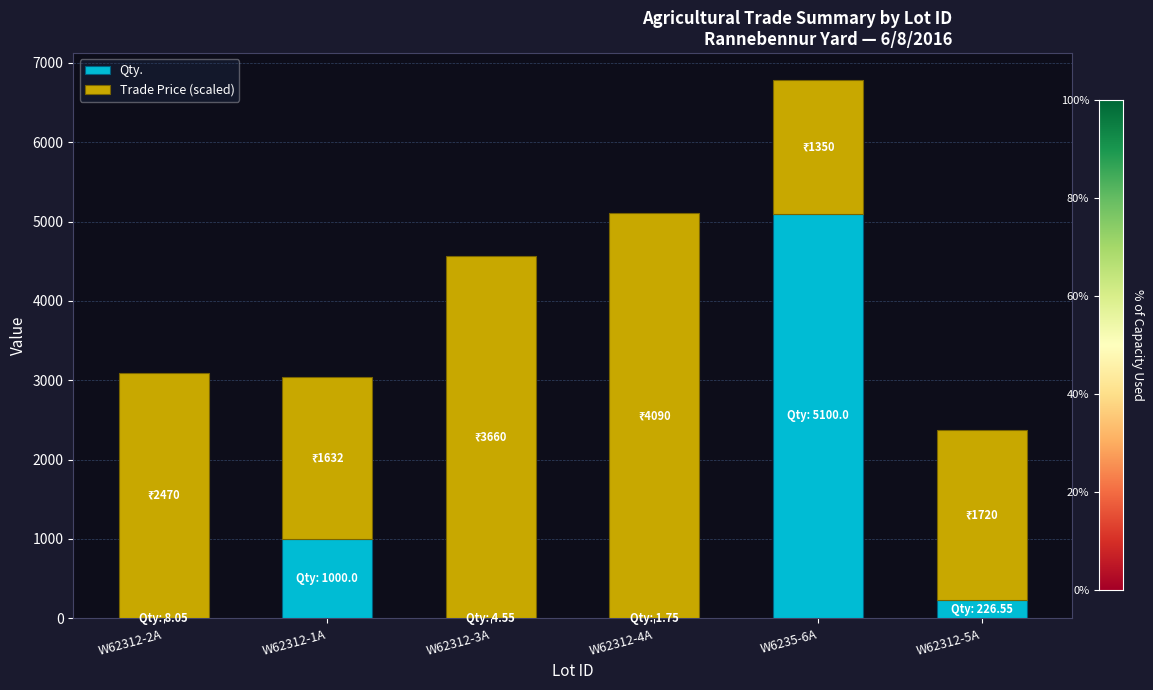

What are all the series names shown in the legend?

Qty., Trade Price (scaled)